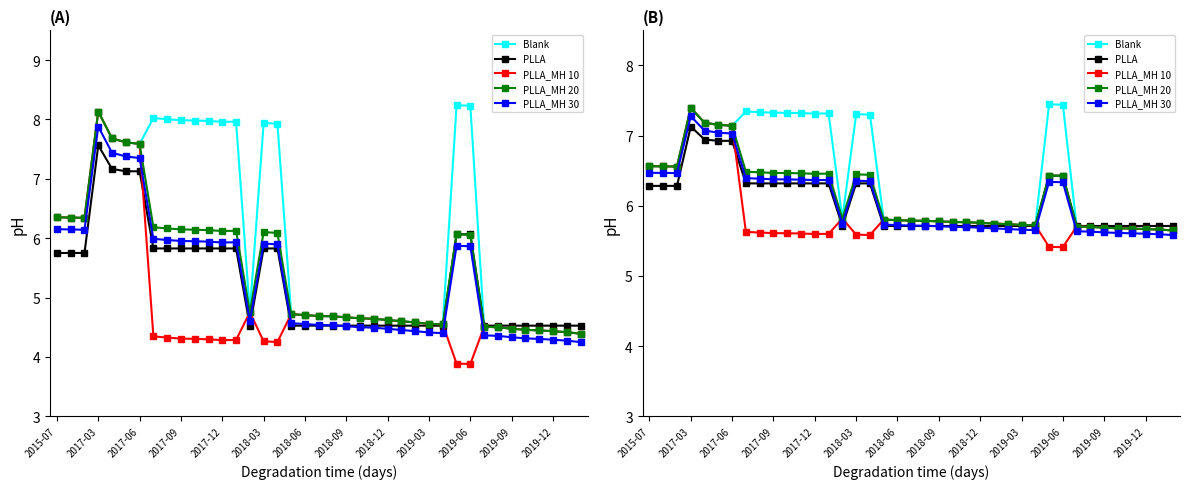

How many interior local valleys does the PLLA_MH 30 series have?

4